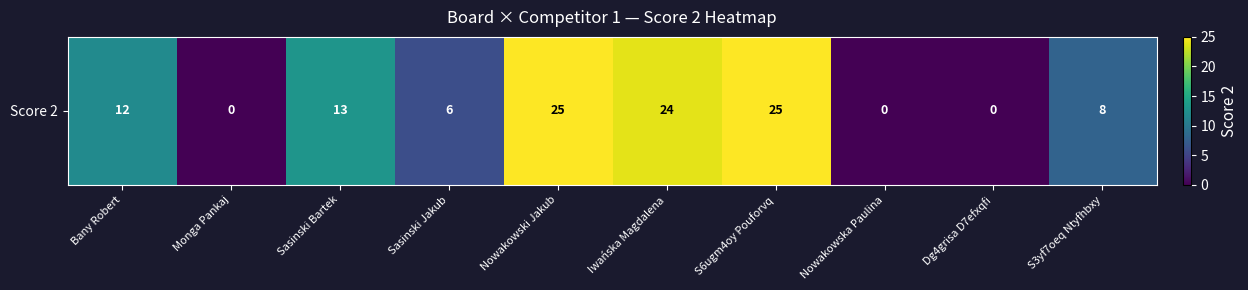

How many data points are above 12?

4